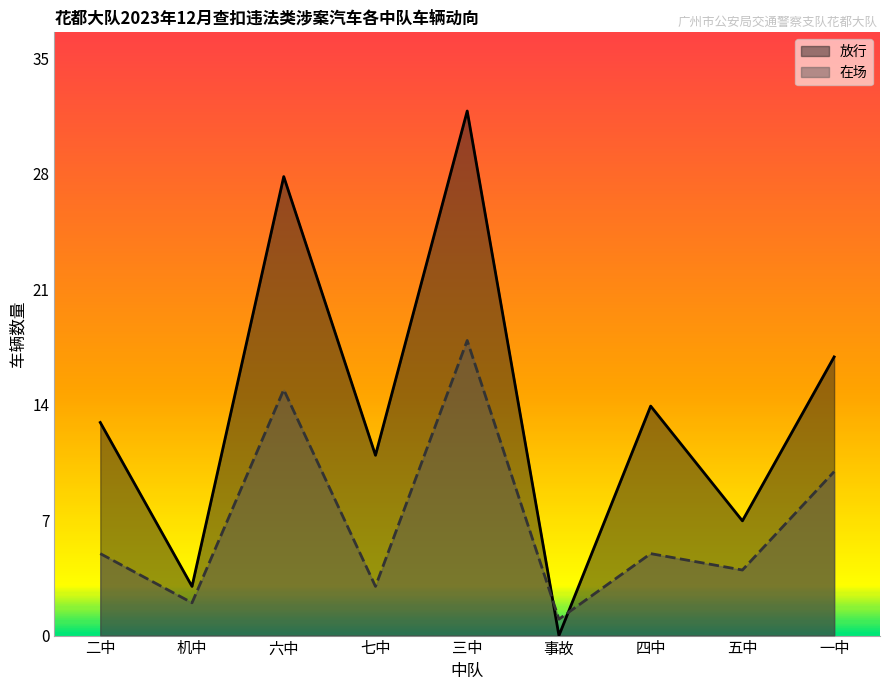

True or false: 放行 has more than 2 interior local peaks.

True